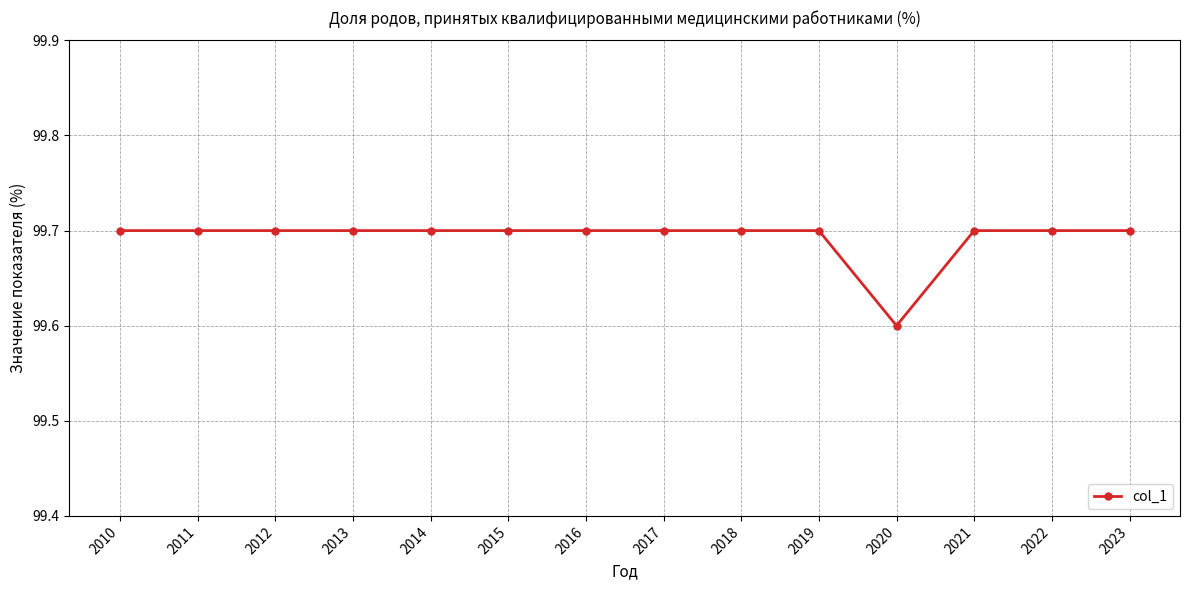

Is it true that the value at 2022 is 68.0?

False